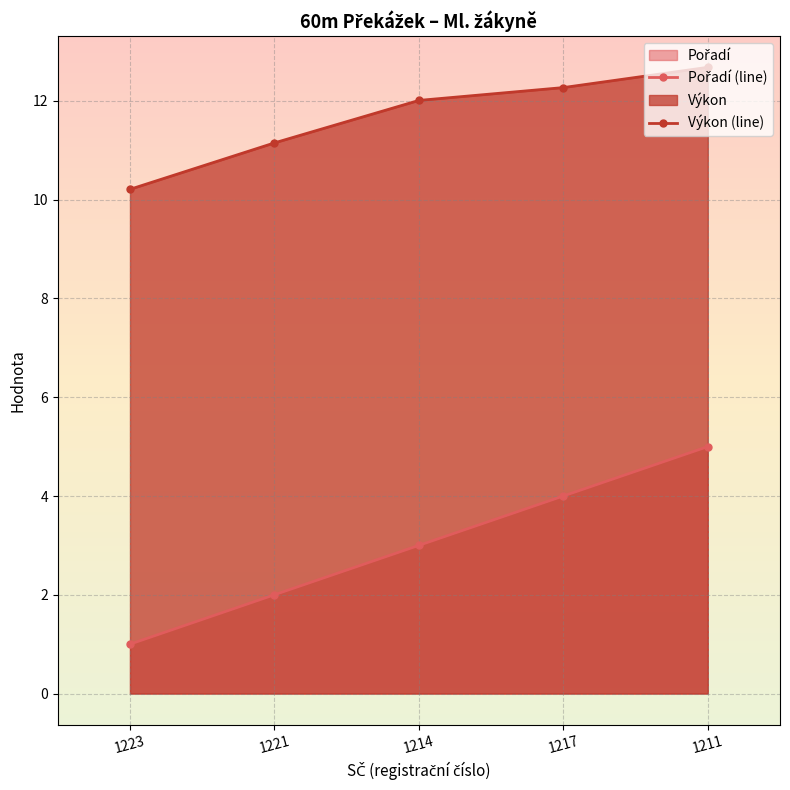

At which label does Pořadí (line) reach its peak?

1211